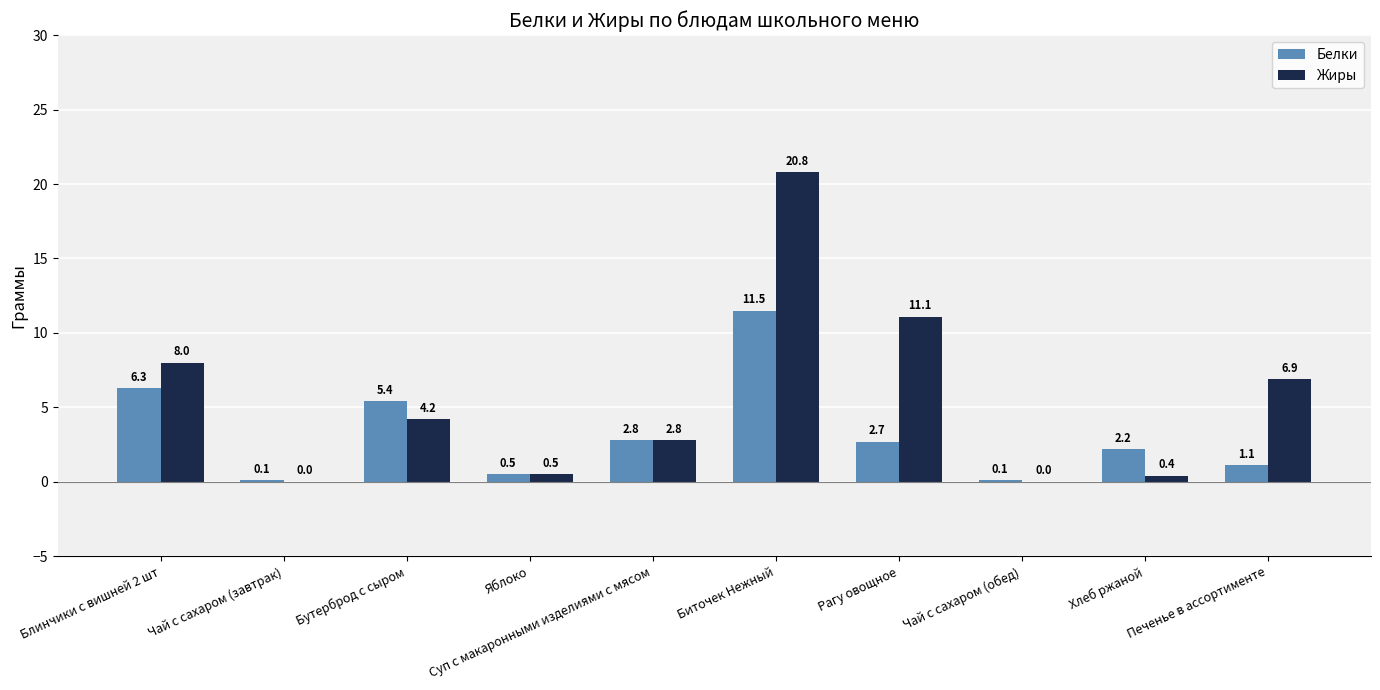

Reading left to right, list all the values displayed in this chart.

Белки: 6.3	0.1	5.4	0.5	2.8	11.5	2.7	0.1	2.2	1.1
Жиры: 8.0	0.0	4.2	0.5	2.8	20.8	11.1	0.0	0.4	6.9